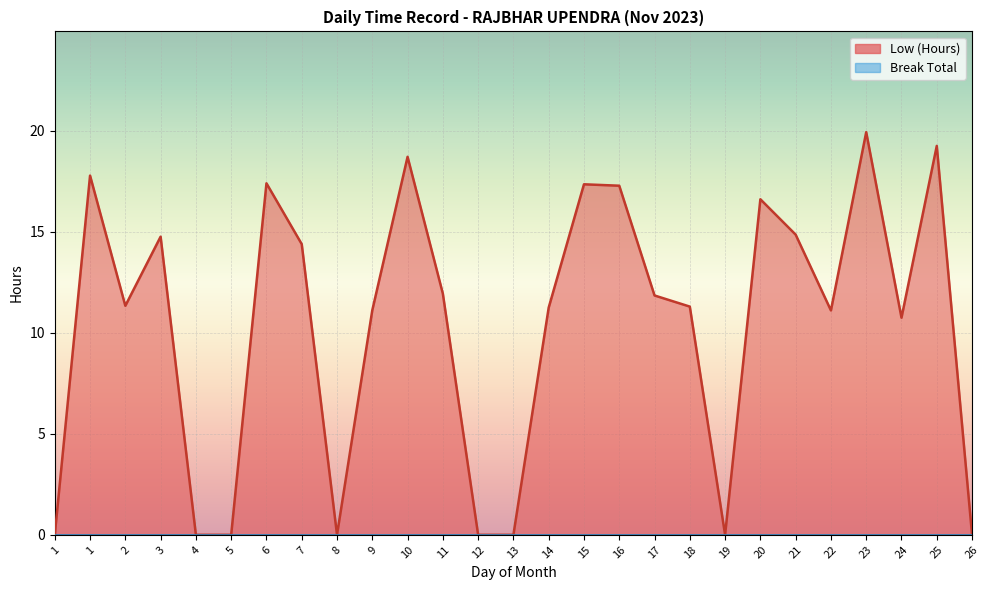

True or false: Low (Hours) line and Break Total line cross at least once.

False